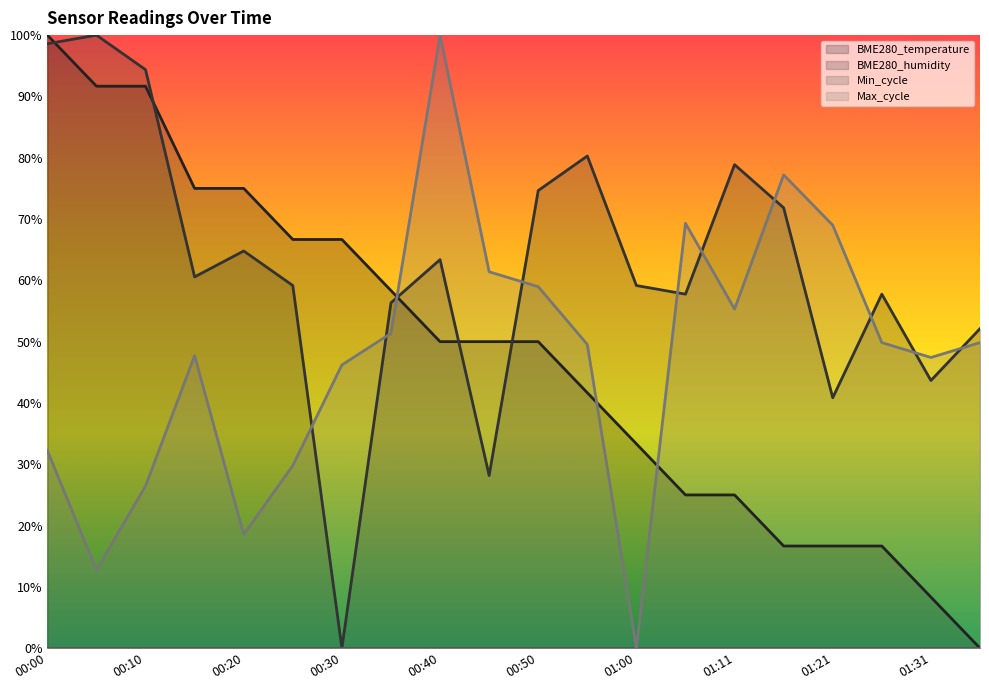

What is the difference between the maximum and minimum values in the BME280_humidity series?

1.0